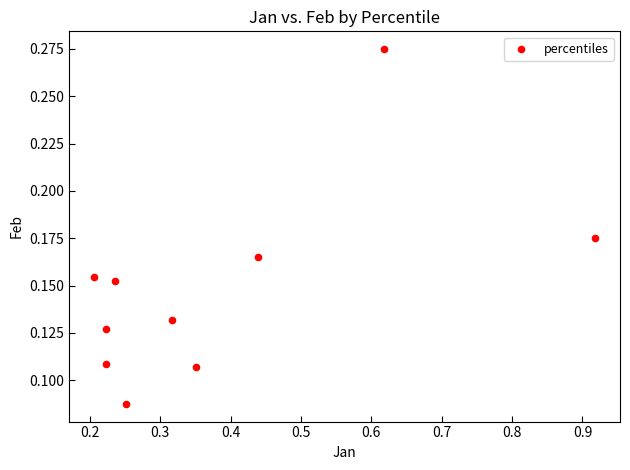

What is the range of X values (max minus min)?

0.7